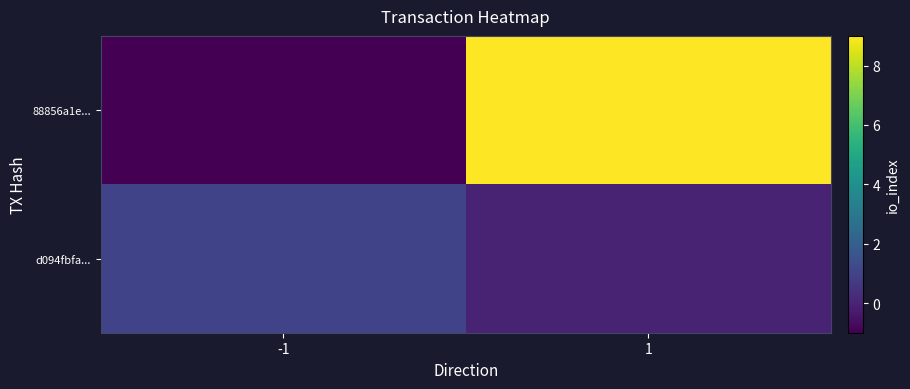

Rank the series at 1 from highest to lowest value.

88856a1e..., d094fbfa...